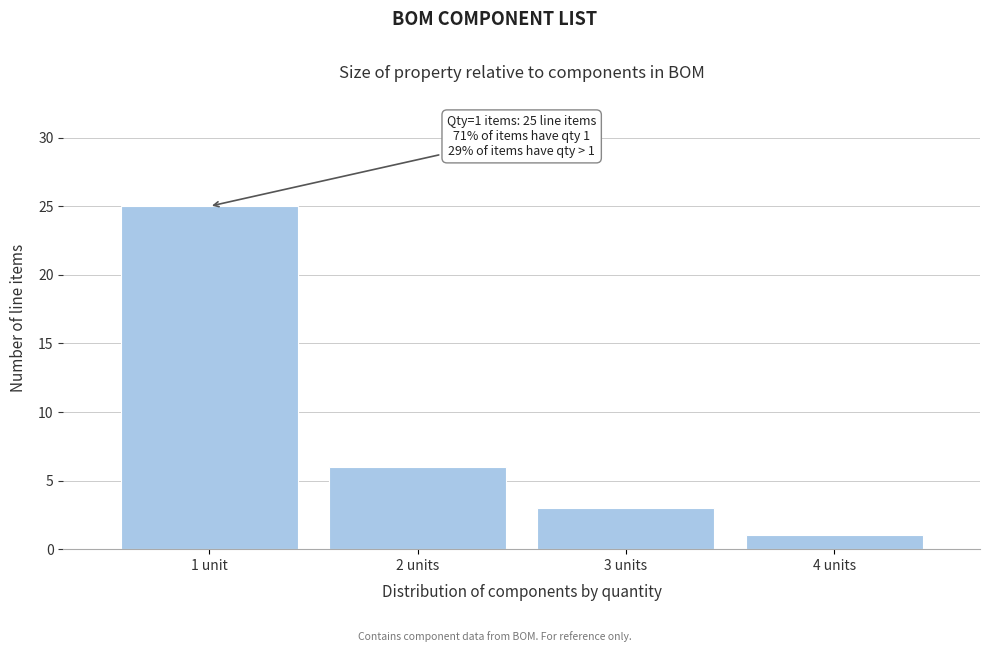

Reading right to left, list all the values displayed in this chart.

1	3	6	25